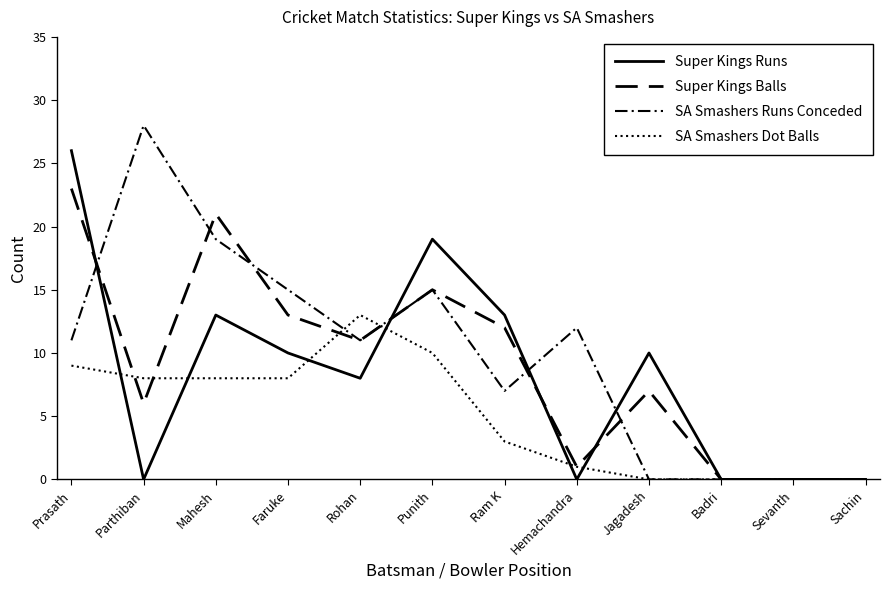

Between which two adjacent categories do SA Smashers Dot Balls and SA Smashers Runs Conceded first intersect?

Faruke and Rohan